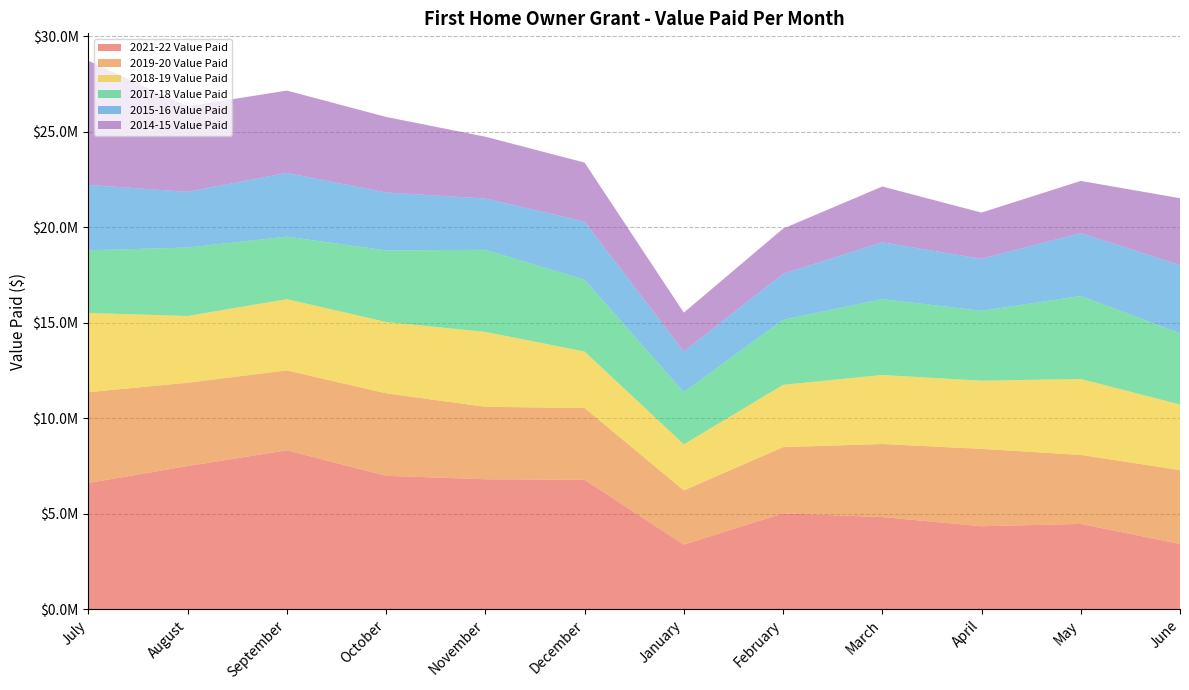

Reading left to right, list all the values displayed in this chart.

2021-22 Value Paid: July=6615000	August=7500000	September=8325000	October=6990000	November=6810000	December=6780000	January=3390000	February=5025000	March=4830000	April=4350000	May=4470000	June=3420000
2019-20 Value Paid: July=4755000	August=4365000	September=4185000	October=4320000	November=3793000	December=3762000	January=2835000	February=3465000	March=3825000	April=4050000	May=3615000	June=3870000
2018-19 Value Paid: July=4145000	August=3495000	September=3730000	October=3735000	November=3922000	December=2955000	January=2415000	February=3262000	March=3615000	April=3570000	May=3975000	June=3435000
2017-18 Value Paid: July=3285000	August=3585000	September=3275000	October=3750000	November=4300000	December=3765000	January=2730000	February=3410000	March=3975000	April=3660000	May=4350000	June=3730000
2015-16 Value Paid: July=3422000	August=2917000	September=3335000	October=3030000	November=2685000	December=3041000	January=2131000	February=2407000	March=2970000	April=2723000	May=3292000	June=3570000
2014-15 Value Paid: July=6503000	August=4477000	September=4314000	October=3959000	November=3240000	December=3090000	January=2035000	February=2364000	March=2925000	April=2422000	May=2731000	June=3502152